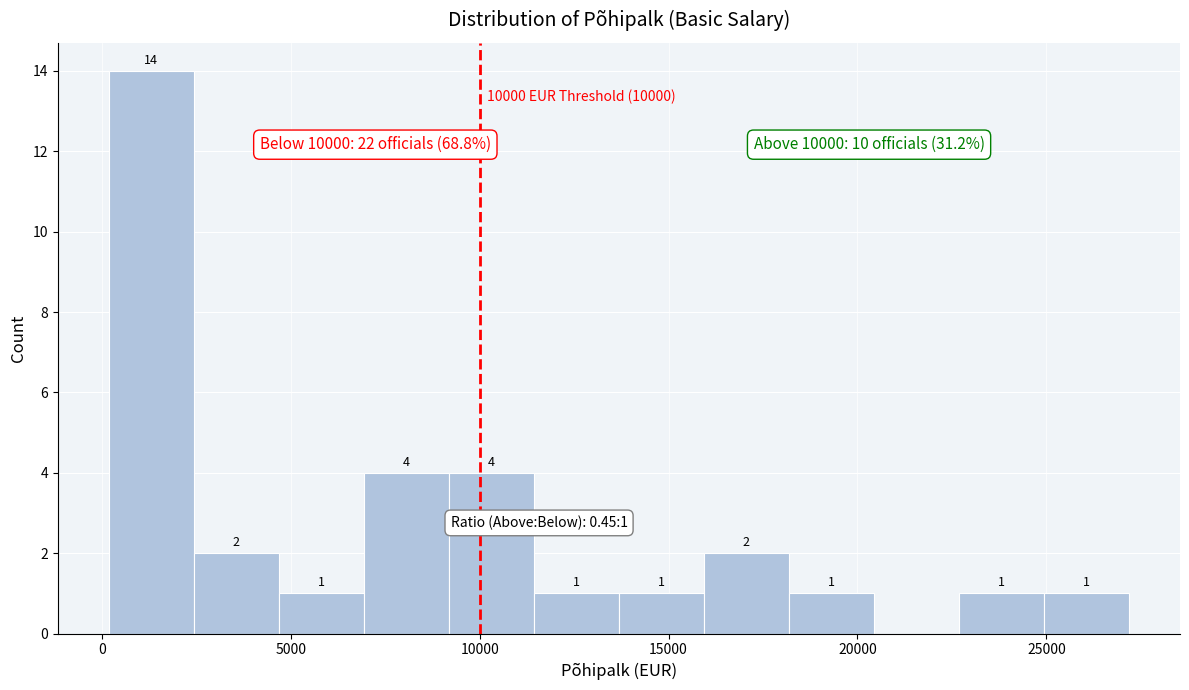

Which range on the x-axis has the tallest bar?

0 to 2500